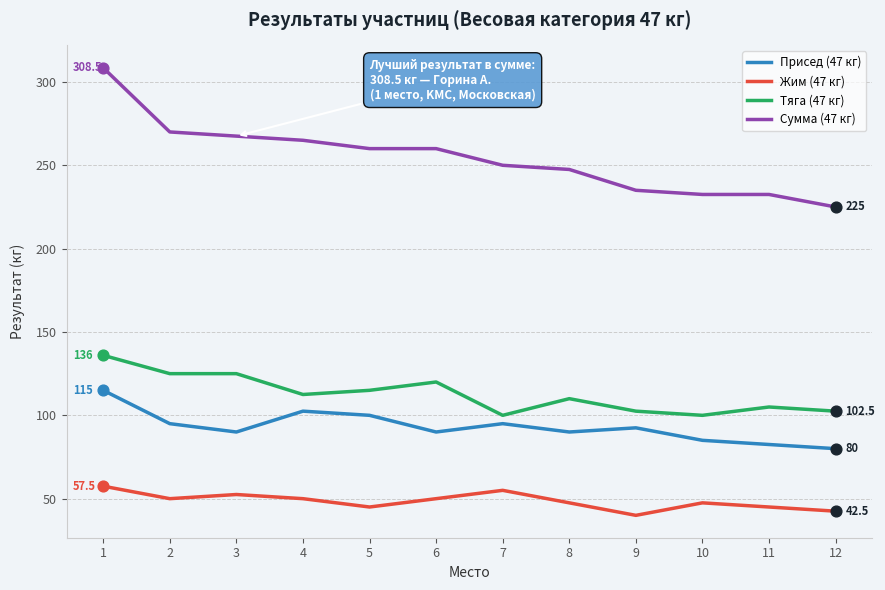

Which series has the largest total across all categories?

Сумма (47 кг)